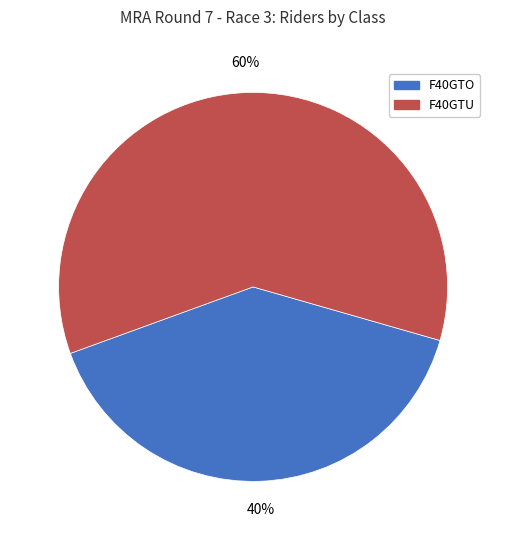

What percentage is the F40GTU slice, to the nearest percent?

60%